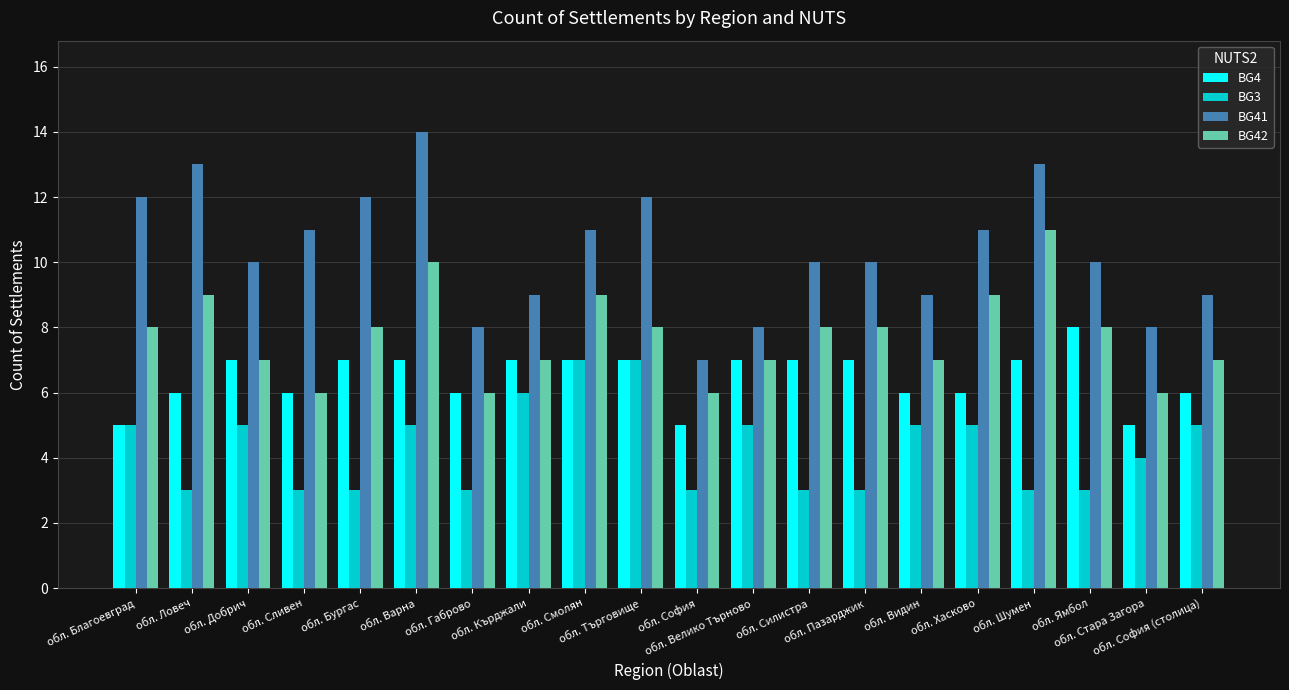

Reading left to right, transcribe all the data shown in this chart.

BG4: 5	6	7	6	7	7	6	7	7	7	5	7	7	7	6	6	7	8	5	6
BG3: 5	3	5	3	3	5	3	6	7	7	3	5	3	3	5	5	3	3	4	5
BG41: 12	13	10	11	12	14	8	9	11	12	7	8	10	10	9	11	13	10	8	9
BG42: 8	9	7	6	8	10	6	7	9	8	6	7	8	8	7	9	11	8	6	7